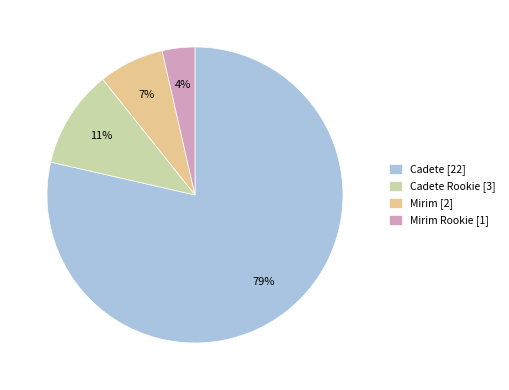

How many segments does this pie chart have?

4